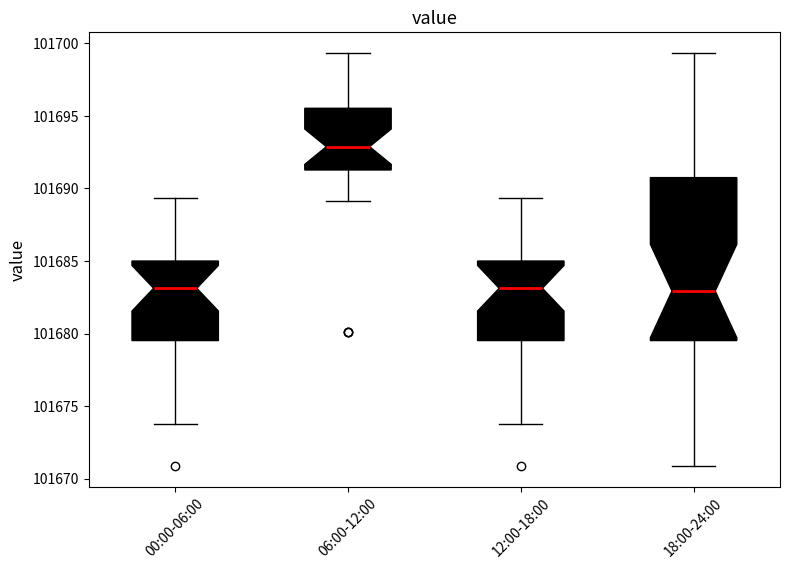

Reading left to right, transcribe this box plot: for each box, give where its median line is, the range the box spans, and where its two whiskers end, as read against the y-axis. The values are not printed on the chart, so give them approximately, as read against the axis.

00:00-06:00: median 101683.0, box 101679.5 to 101685.0, whiskers 101674.0 to 101689.5
06:00-12:00: median 101693.0, box 101691.5 to 101695.5, whiskers 101689.0 to 101699.5
12:00-18:00: median 101683.0, box 101679.5 to 101685.0, whiskers 101674.0 to 101689.5
18:00-24:00: median 101683.0, box 101679.5 to 101690.5, whiskers 101671.0 to 101699.5